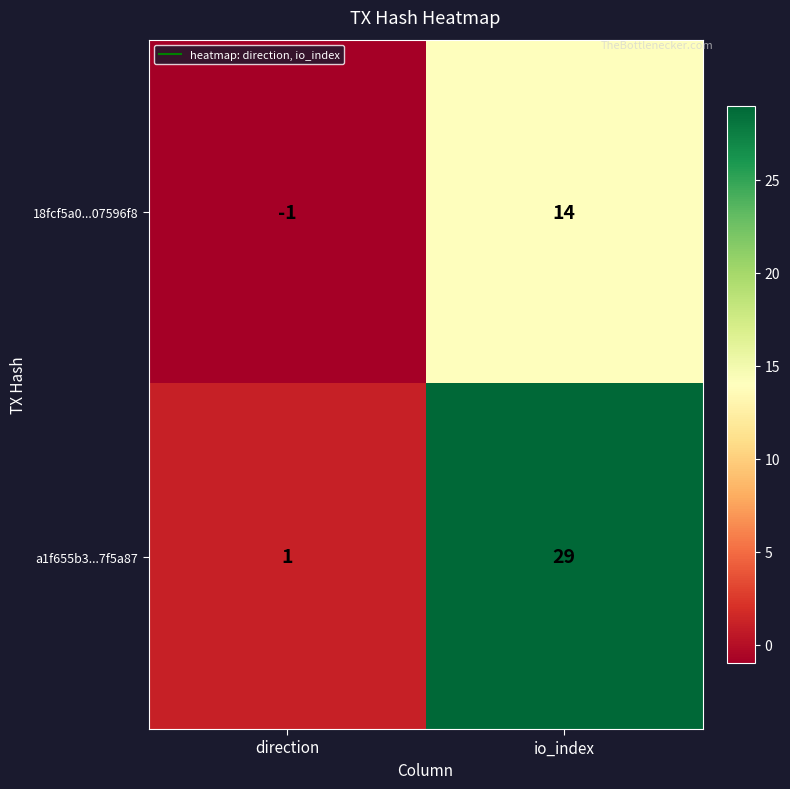

Reading left to right, extract all data points from this chart.

18fcf5a0...07596f8: -1	14
a1f655b3...7f5a87: 1	29